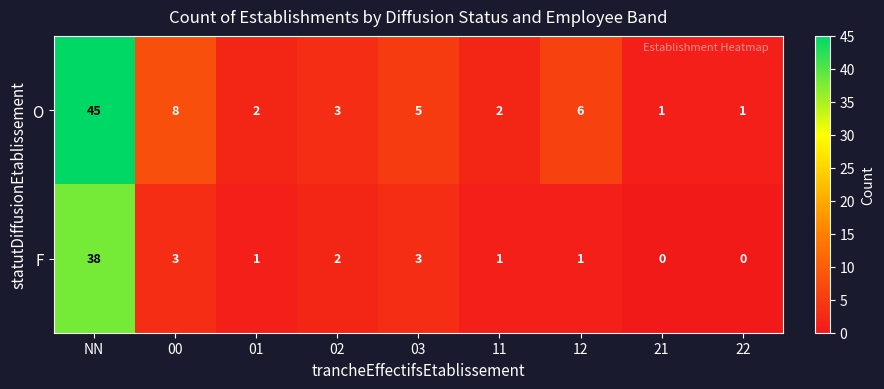

How many values in the F series are below 1?

2